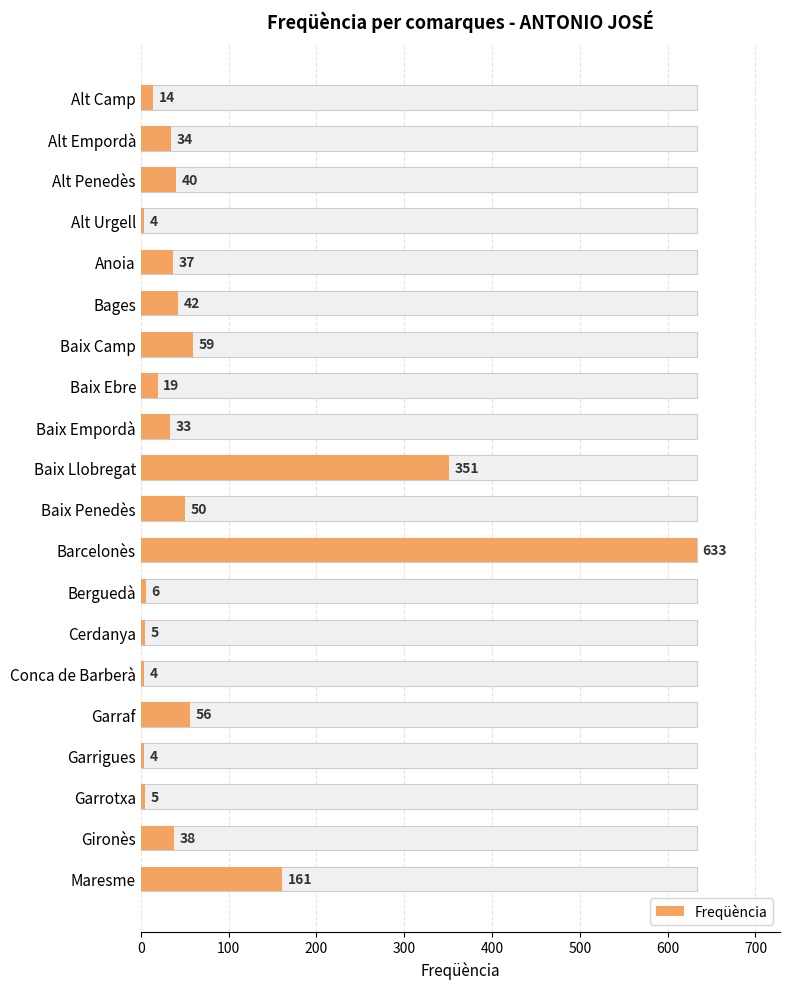

Is it true that the value at Cerdanya is 5?

True